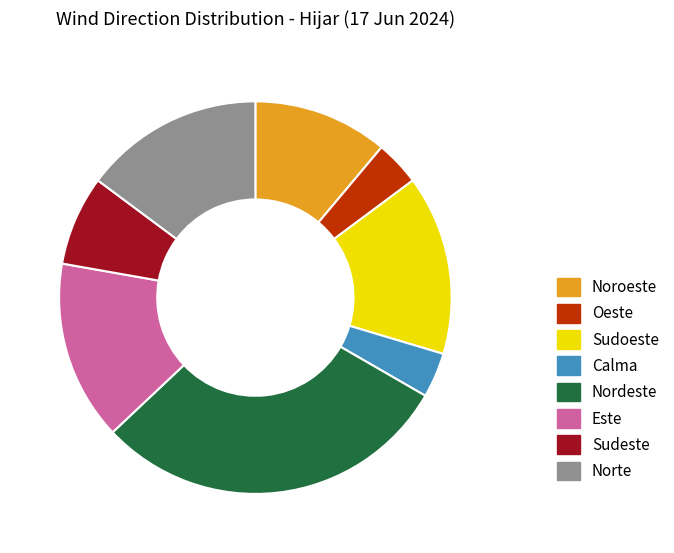

Count the number of slices in the pie.

8